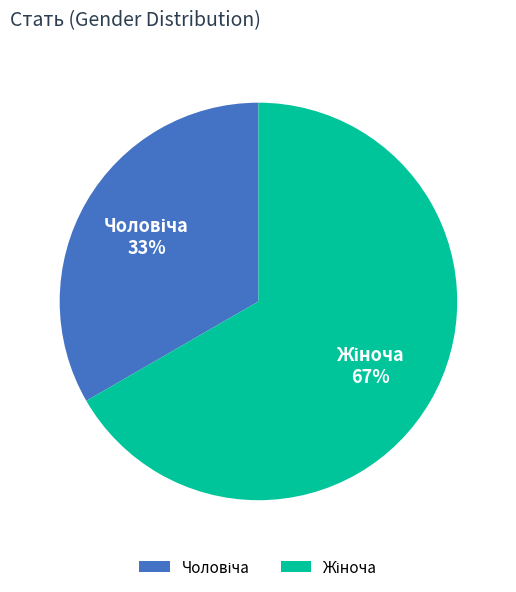

Is there any slice that represents more than half of the pie?

Yes